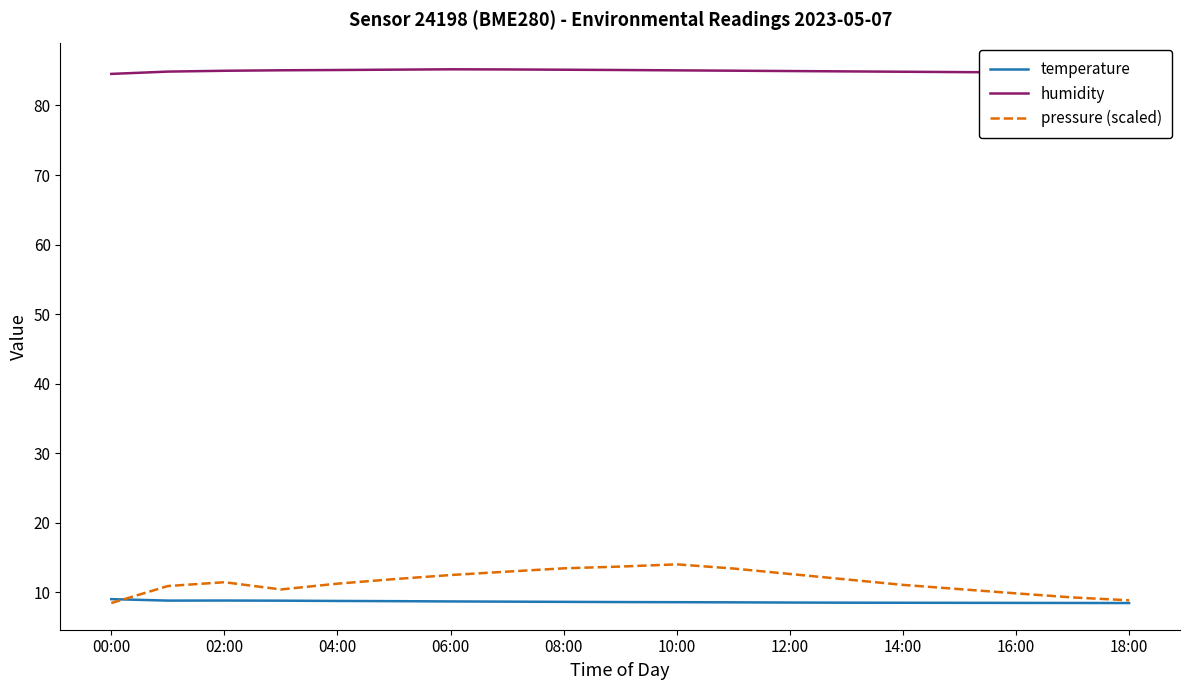

Which series has the largest total across all categories?

humidity